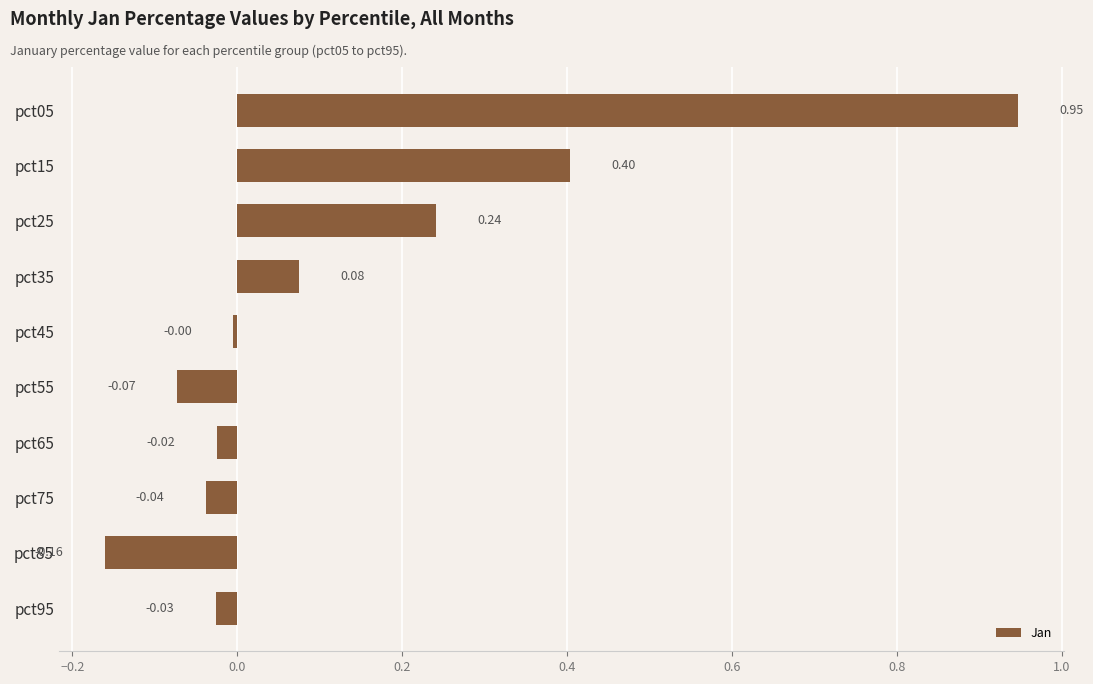

What is the change in value from pct15 to pct45?

-0.4